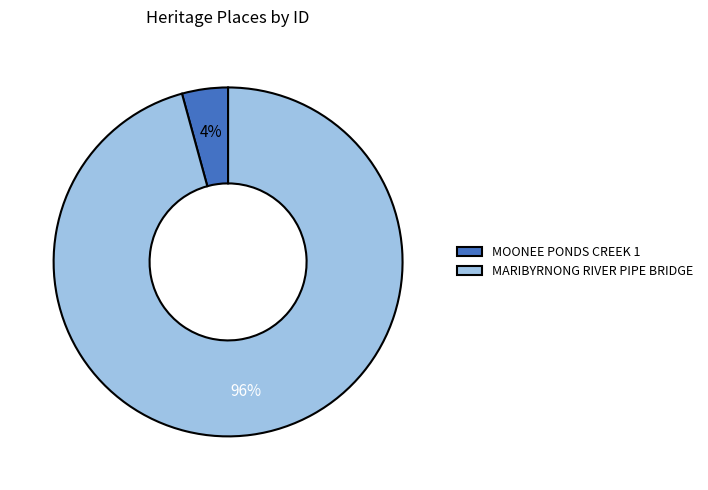

Does any single category account for the majority?

Yes